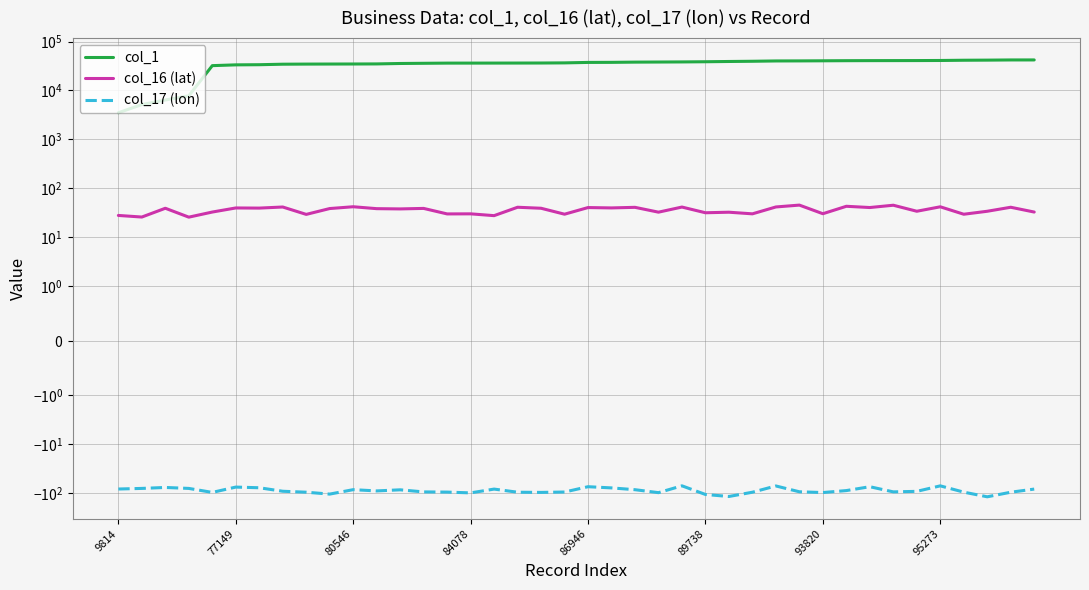

What is the smallest value displayed?

-118.9